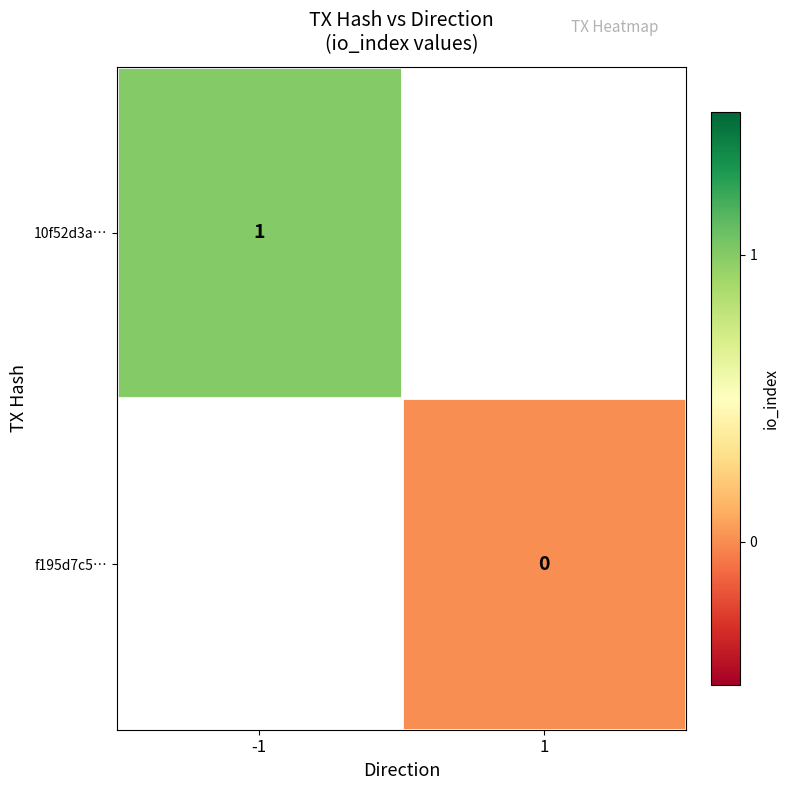

Is the value of f195d7c5… at 1 greater than the value of 10f52d3a… at -1?

No